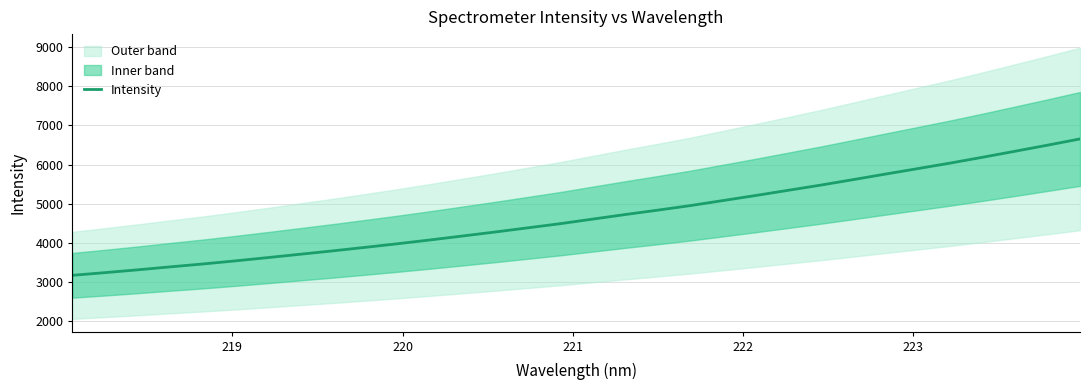

Does the chart have visible grid lines?

Yes